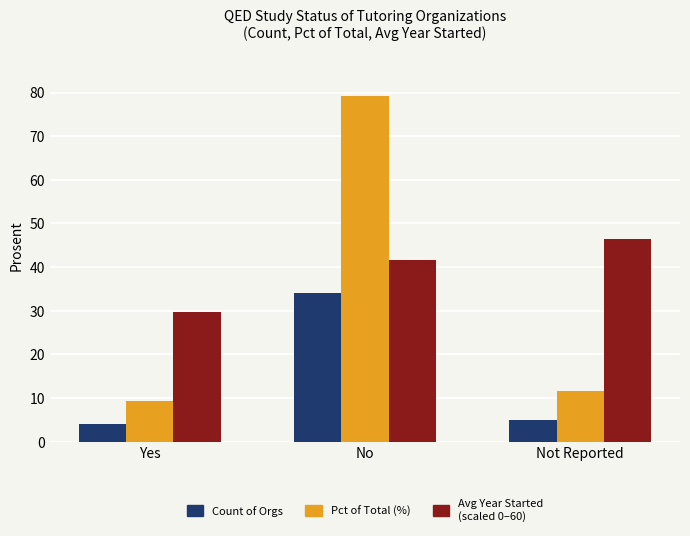

At which category is the sum across all series the highest?

No